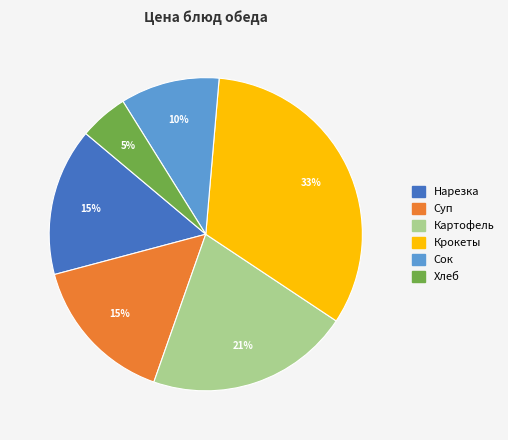

Does any single category account for the majority?

No